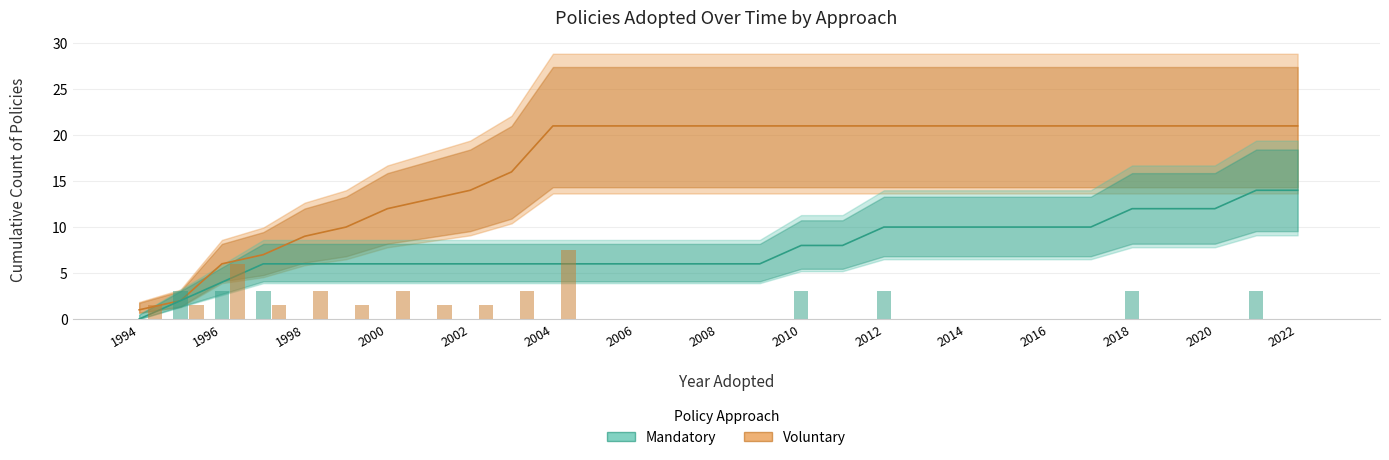

How many data points in Mandatory are less than 6?

3